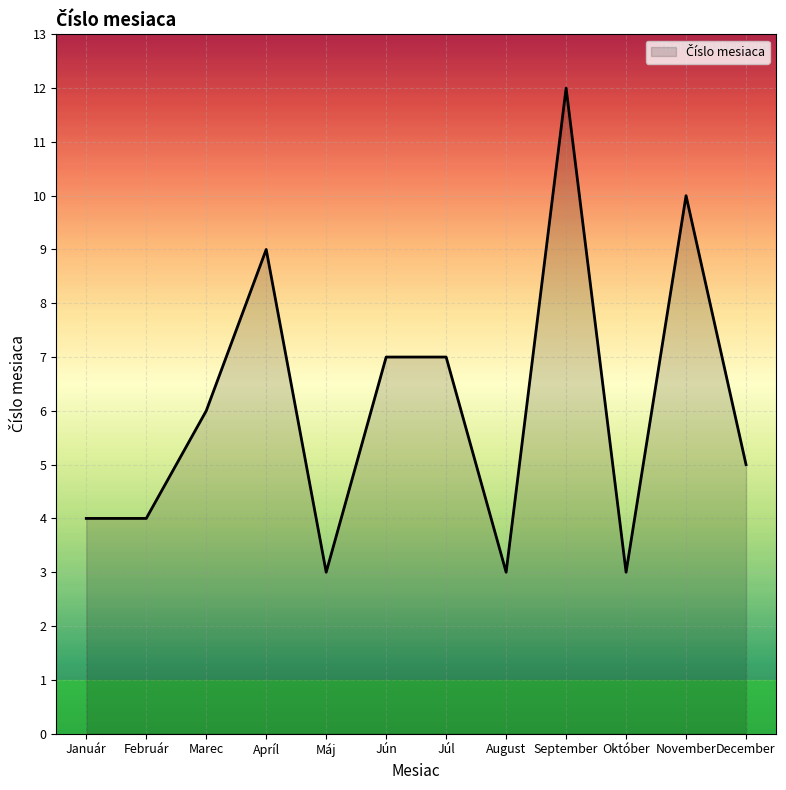

True or false: there are more than 0 points higher than both neighbors.

True